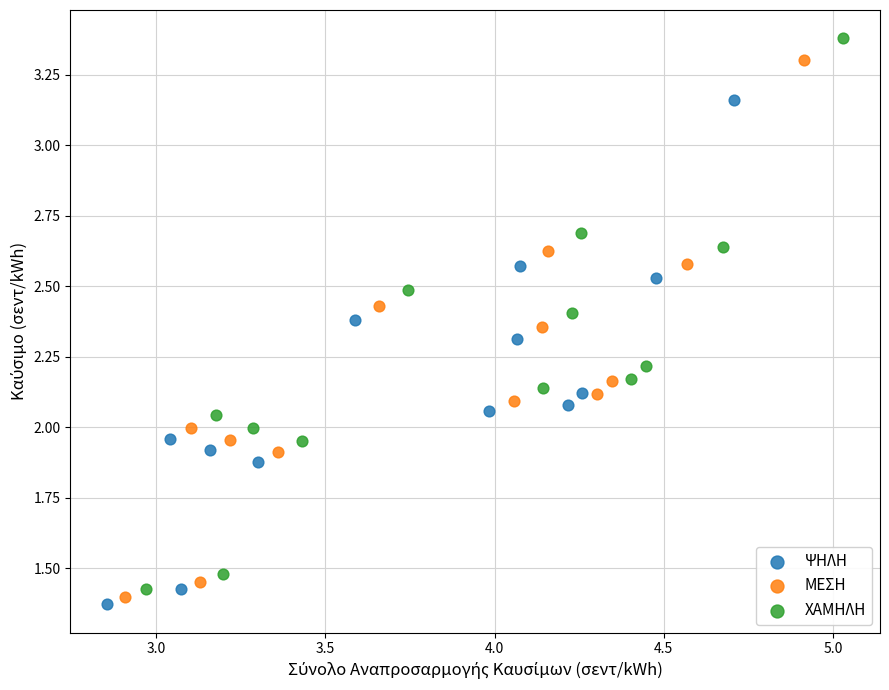

Which series has the widest spread of Y values?

ΧΑΜΗΛΗ